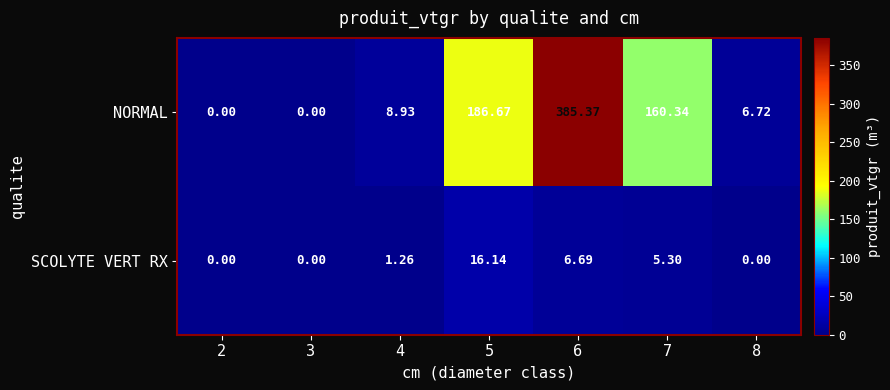

Which series changed the most between 3 and 4?

NORMAL